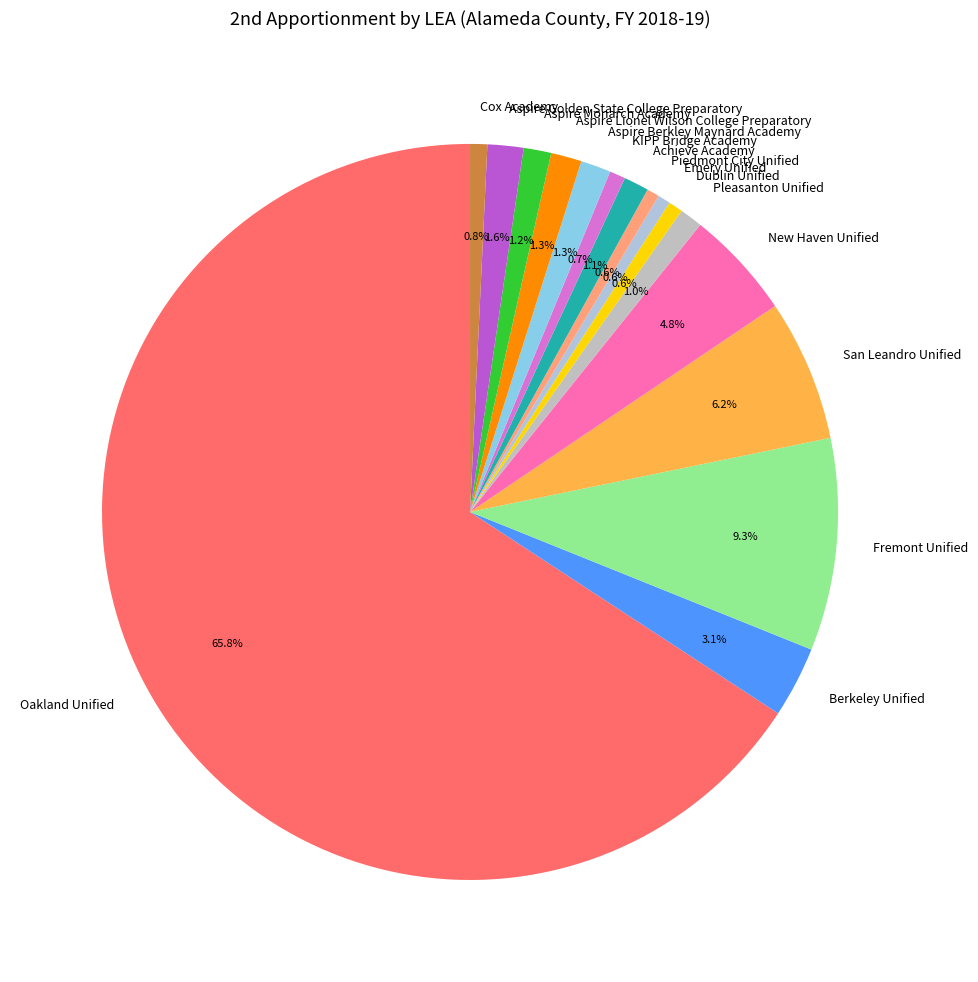

Which category has the biggest portion of the pie?

Oakland Unified